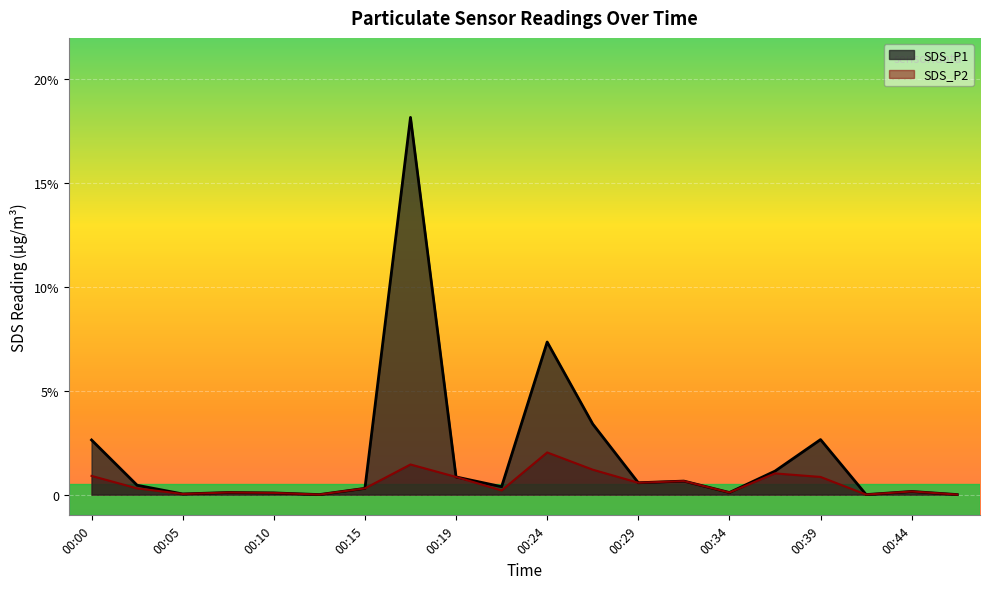

In SDS_P2, how many points are higher than both neighbors (excluding endpoints)?

6